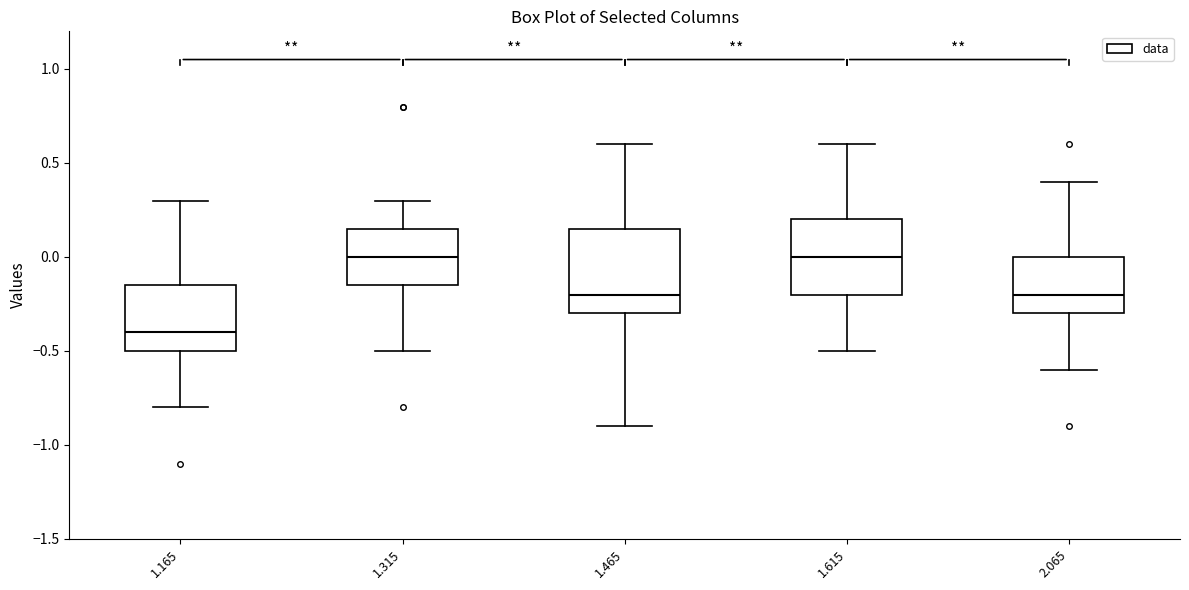

Where is the lower edge of the box at x = 1.315 on the y-axis? The values are not printed on the chart, so give them approximately, as read against the axis.

-0.15